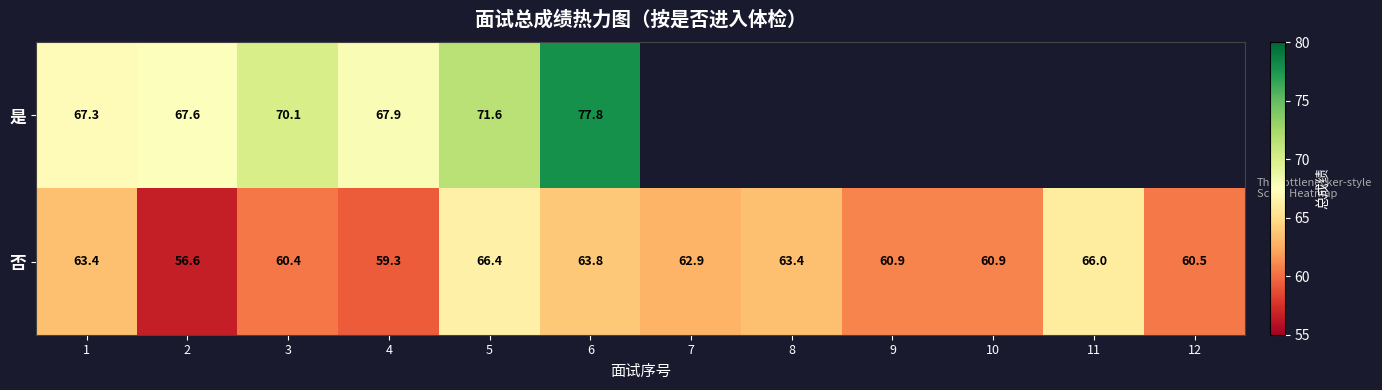

The value of 否 at 7 is 62.9. True or false?

True